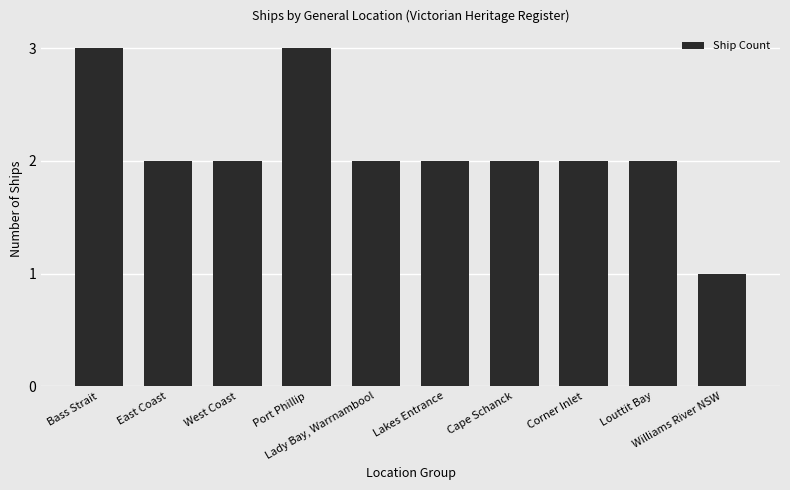

What is the greatest value displayed?

3